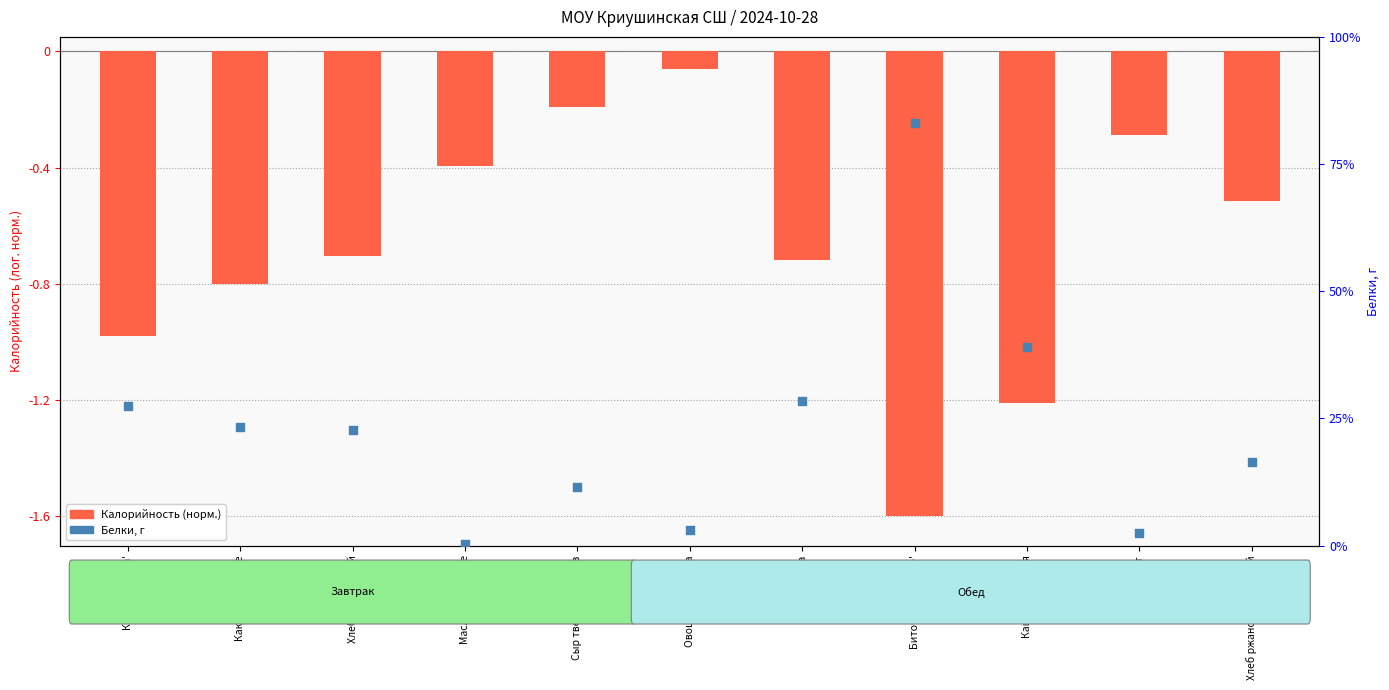

Which series has the largest Y range (max minus min)?

Белки, г